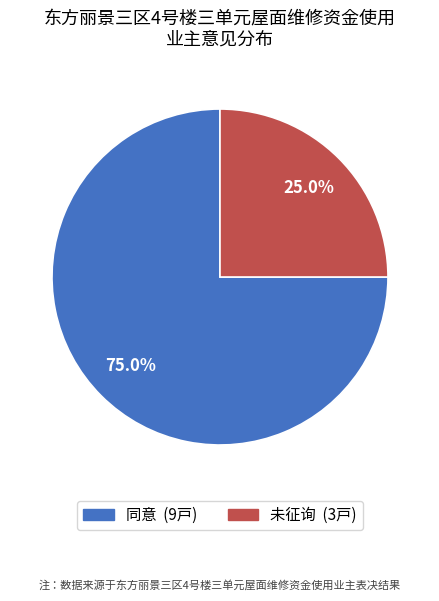

To the nearest percent, what is the difference between the 未征询 and 同意 slice percentages?

50%